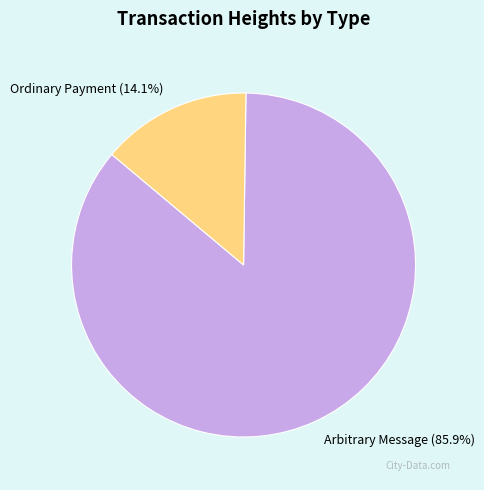

How much of the chart is everything except Arbitrary Message?

14.1%